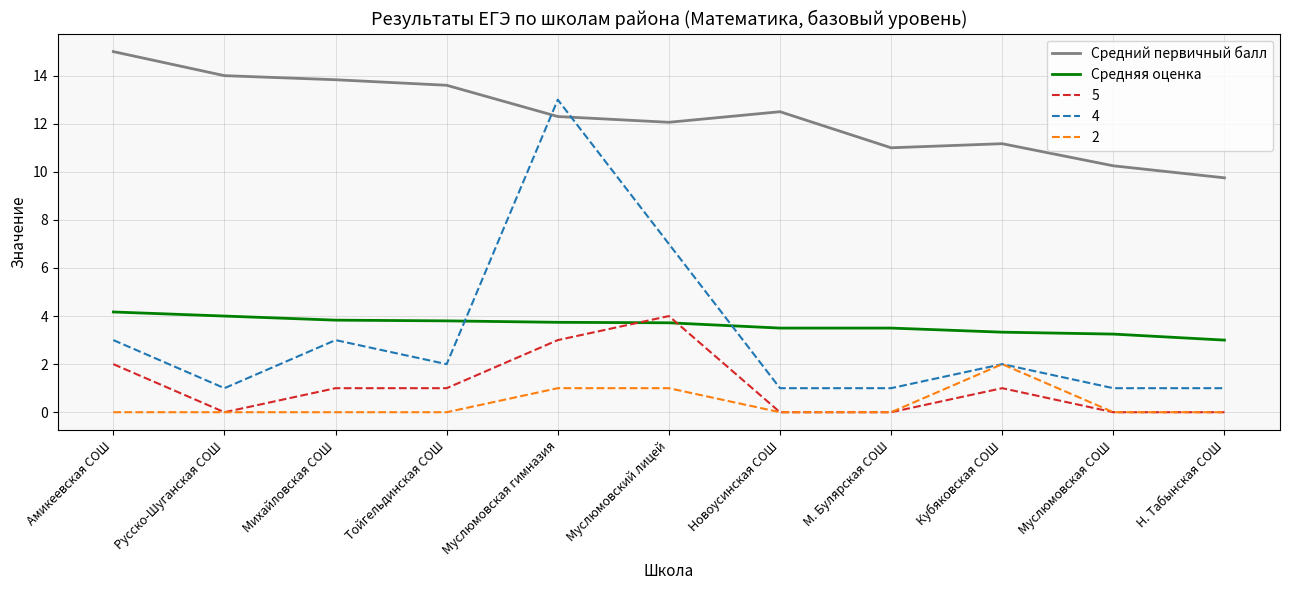

What is the average value of the Средняя оценка series?

3.6